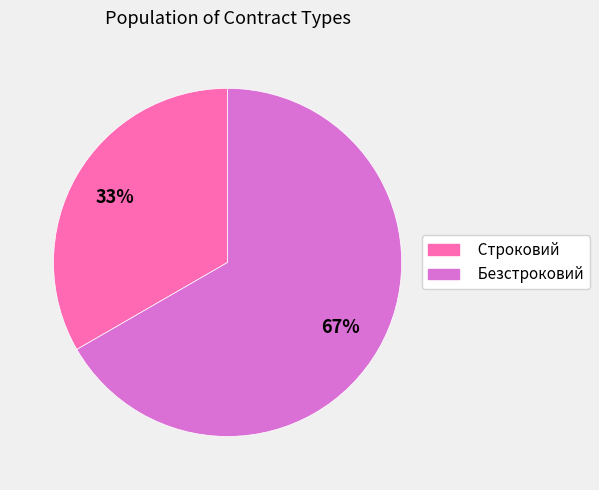

How many slices are in this pie chart?

2